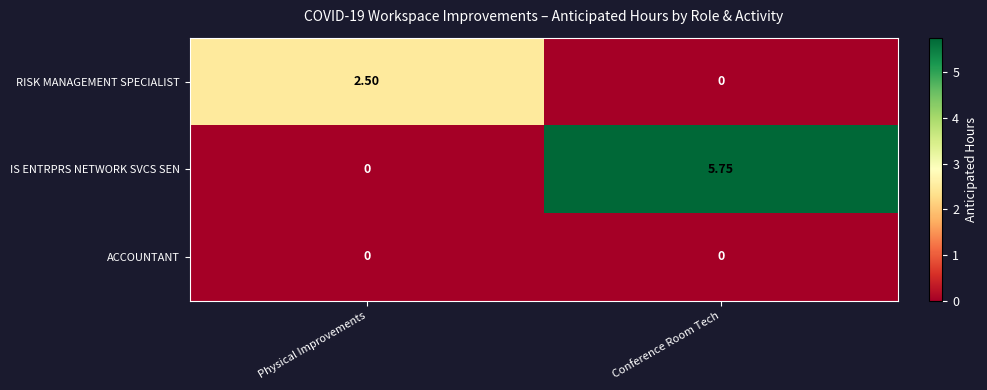

At which label does RISK MANAGEMENT SPECIALIST first exceed 2?

Physical Improvements